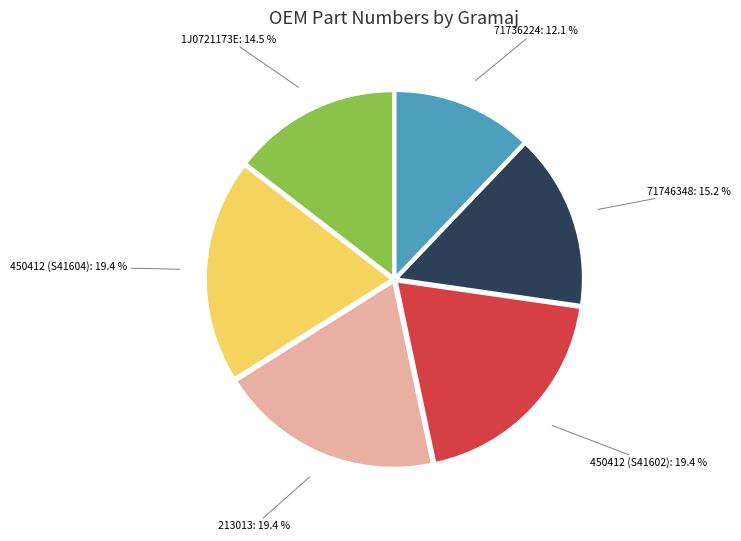

Between 71746348 and 450412 (S41604), which is larger?

450412 (S41604)